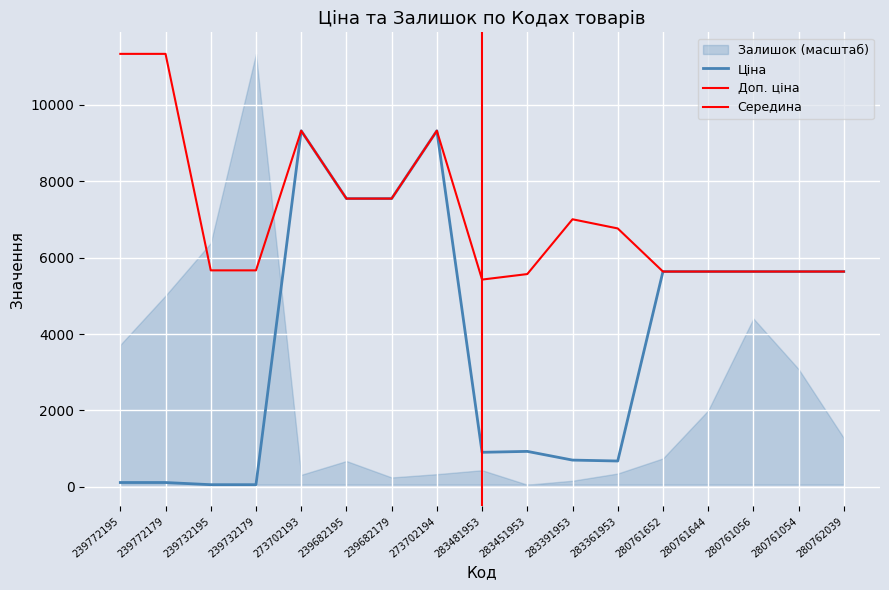

True or false: Доп. ціна has more than 2 points higher than both neighbors.

True